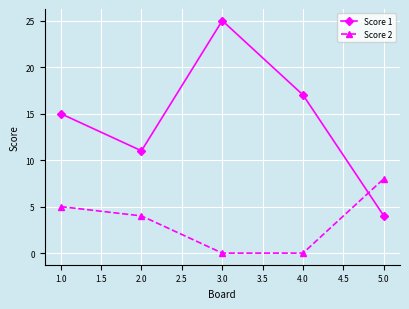

Rank the series at 3.0 from lowest to highest value.

Score 2, Score 1